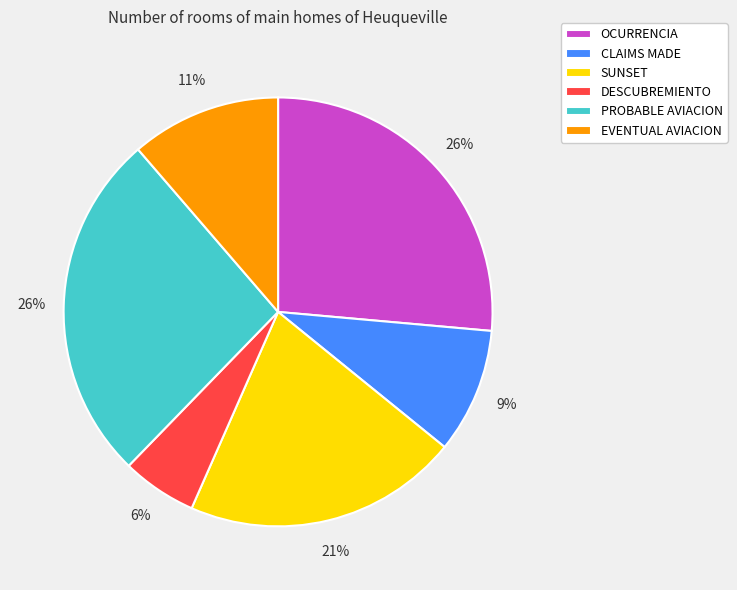

Does any single category account for the majority?

No